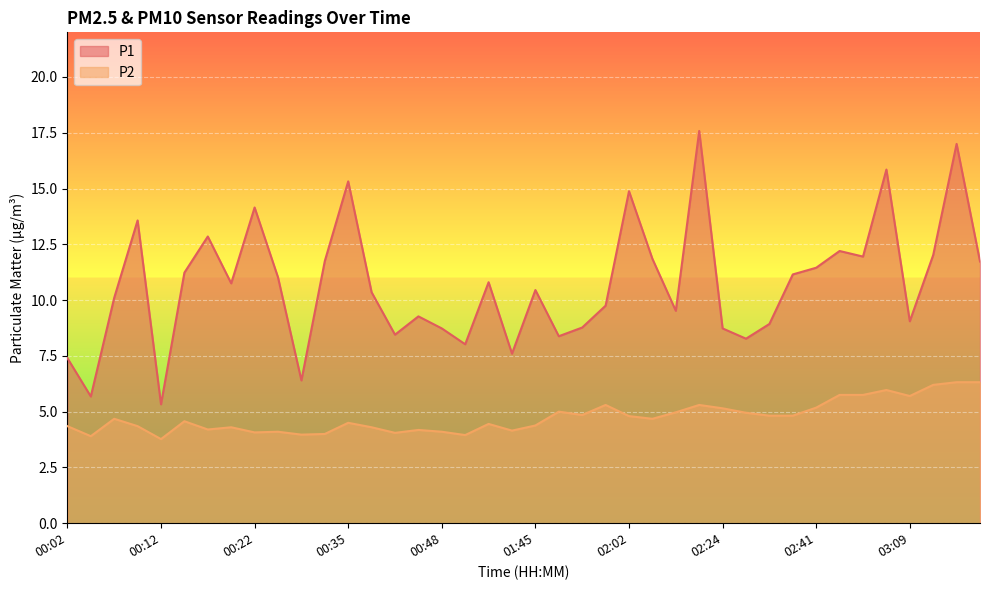

In P2, how many points are lower than both neighbors (excluding endpoints)?

11